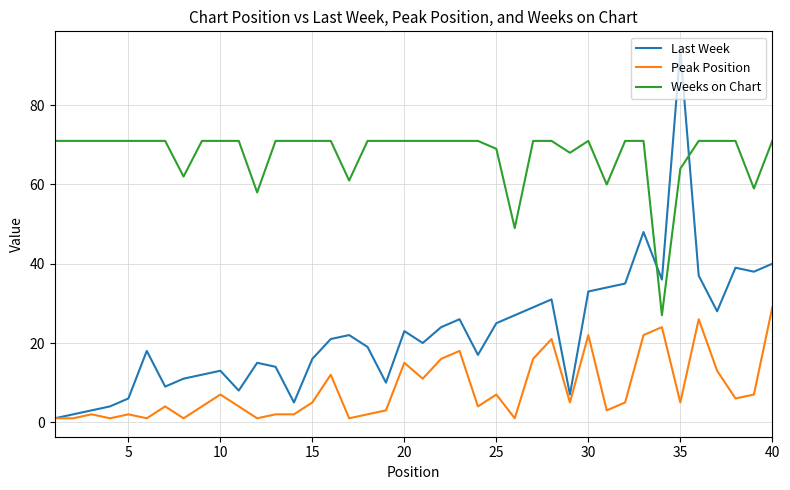

Which series has the largest range (max minus min)?

Last Week